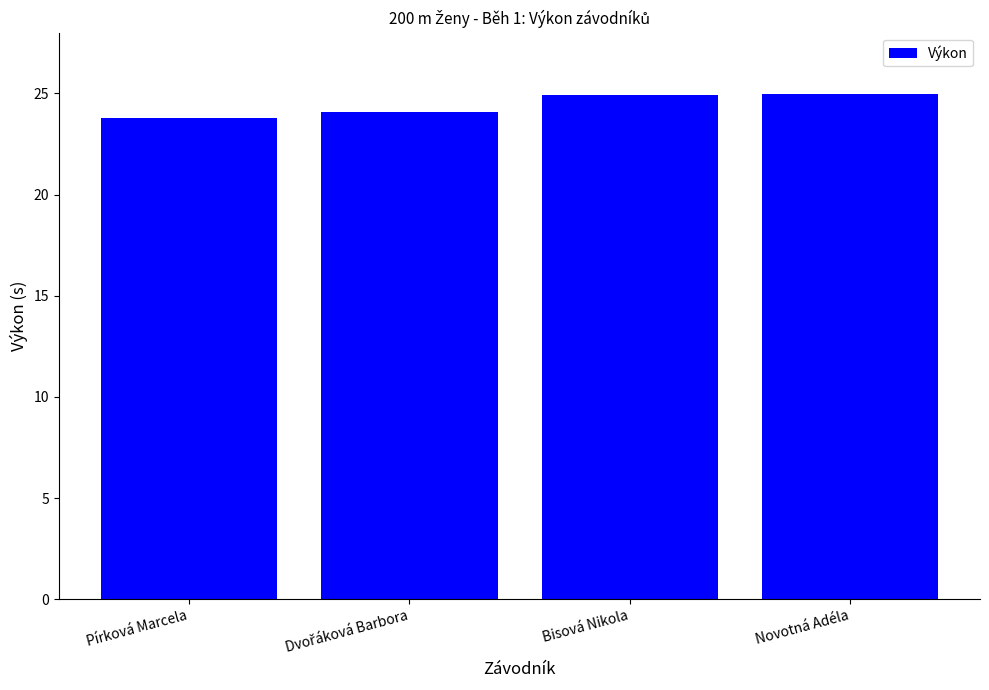

How many bars are there in total?

4